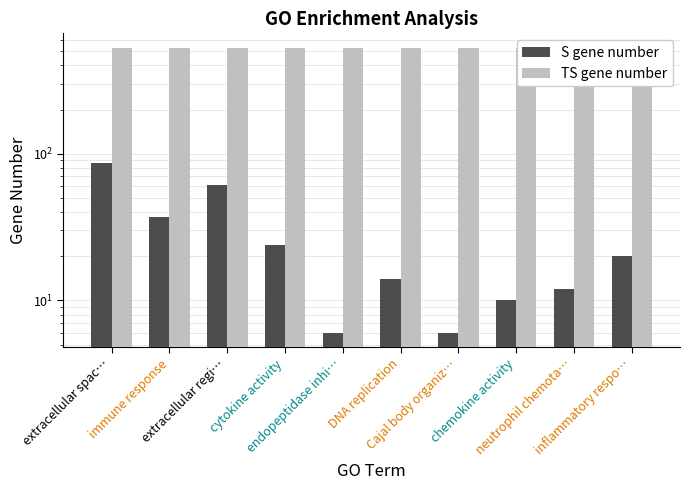

Are the bars grouped side by side (vs. stacked)?

Yes